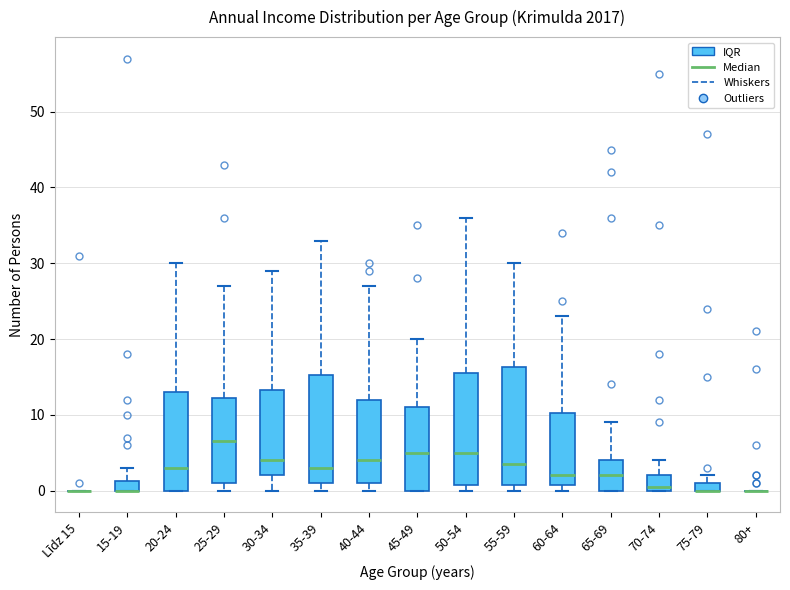

Where is the lower edge of the box for 35-39 on the y-axis? The values are not printed on the chart, so give them approximately, as read against the axis.

1